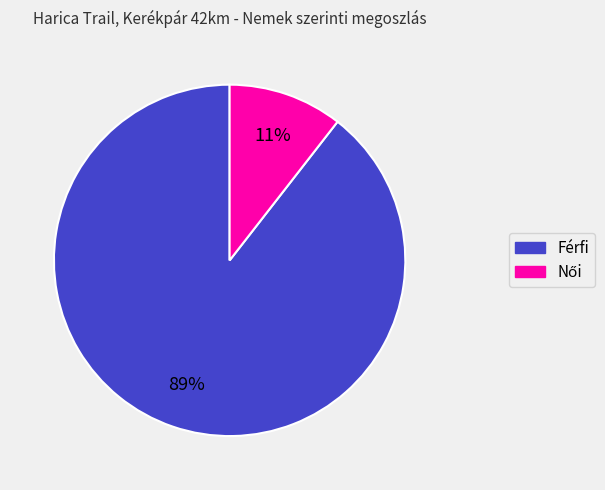

What is the largest slice in the pie chart?

Férfi